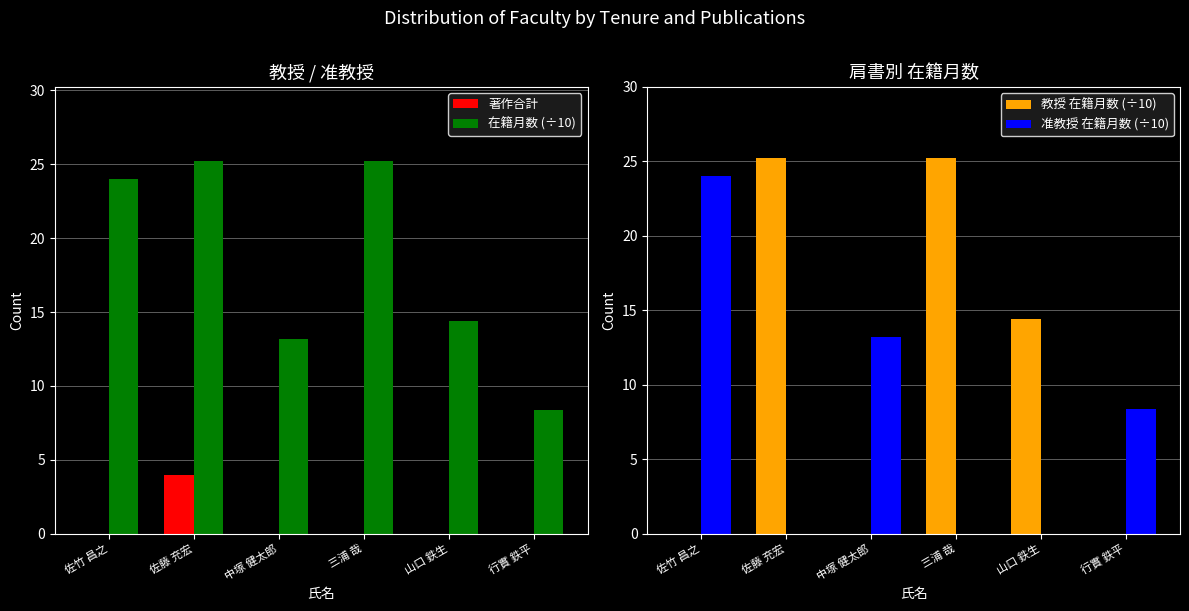

Which category has the lowest value in the 教授 在籍月数 (÷10) series?

佐竹 昌之